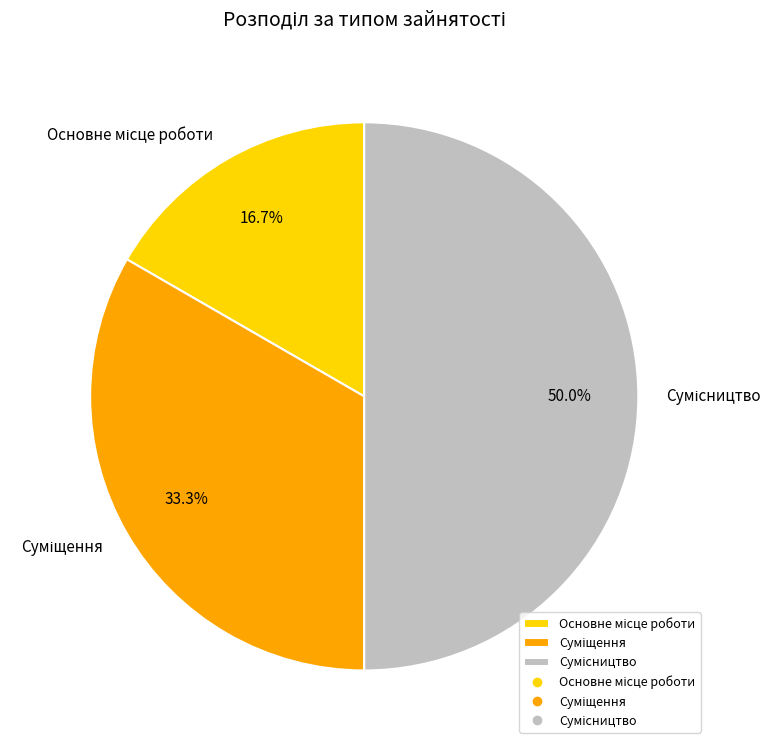

Is there any slice that represents more than half of the pie?

No